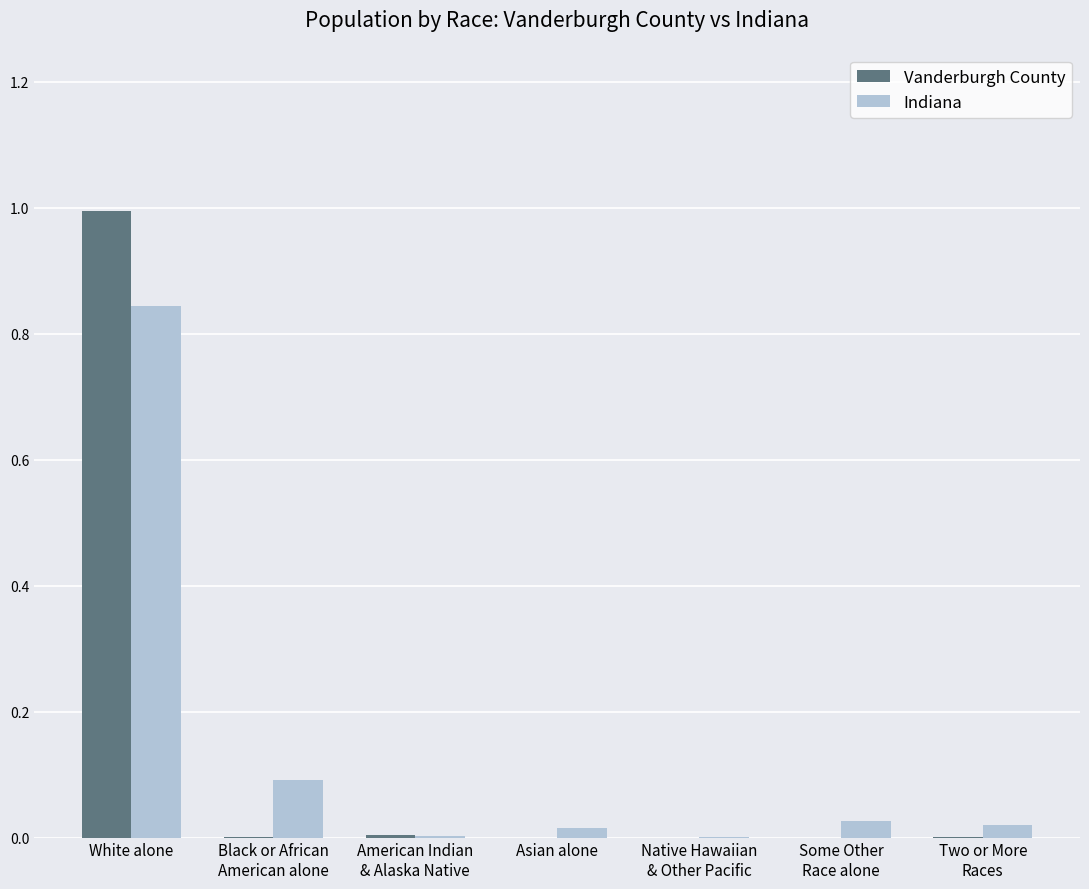

Which category has the highest value in the Indiana series?

White alone